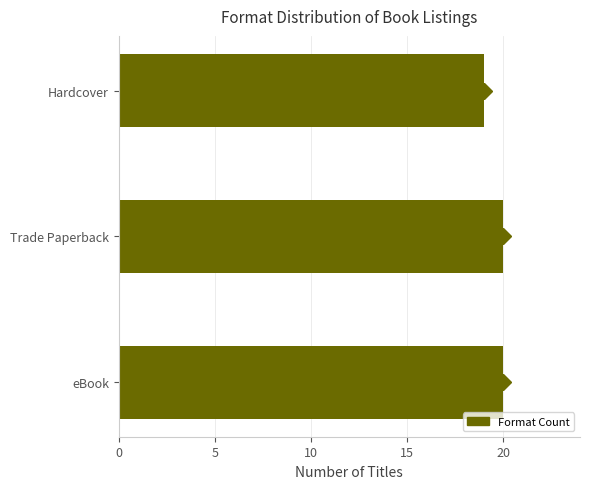

The chart shows a value of 11 at Hardcover. True or false?

False